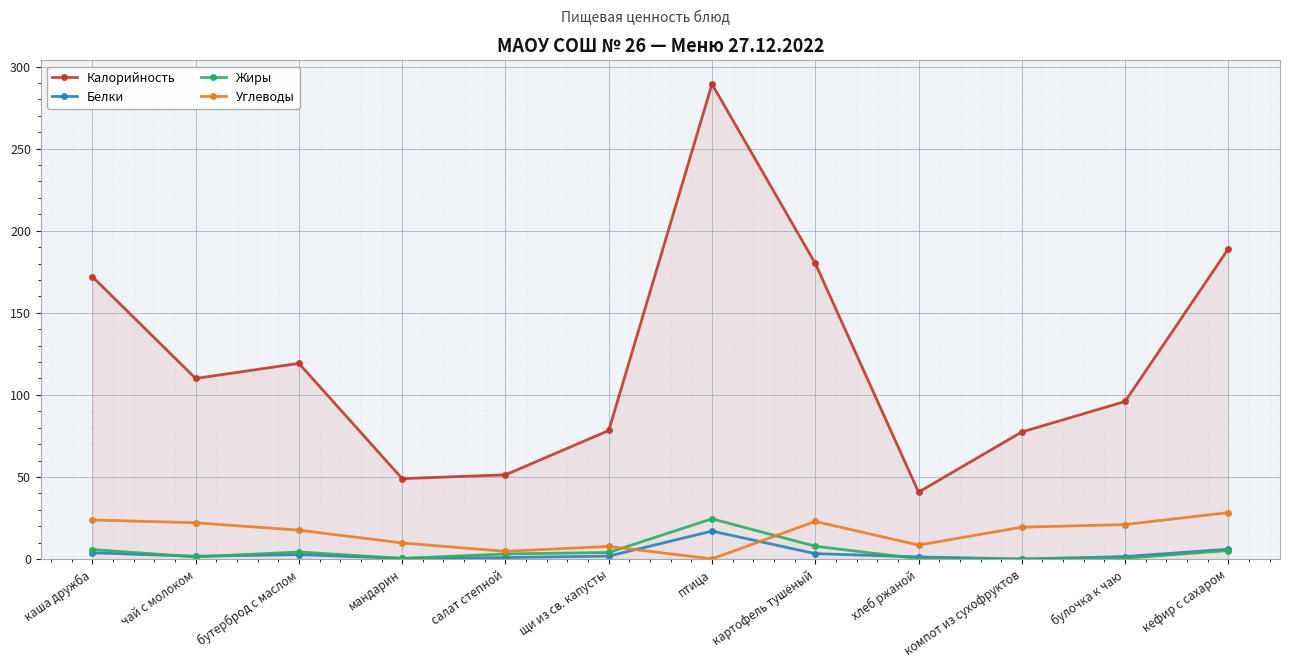

How many times do Углеводы and Белки cross each other?

2